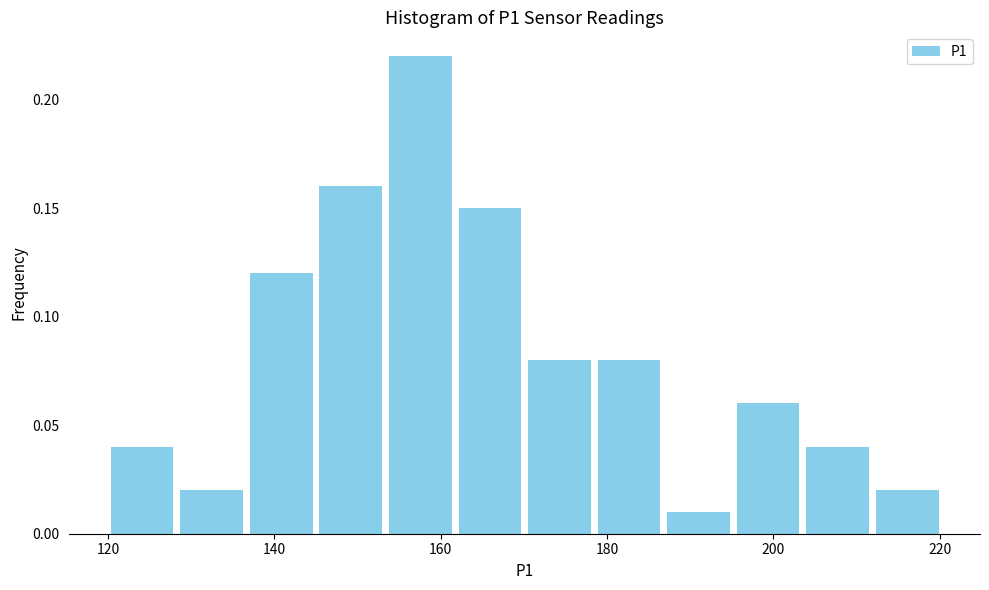

Reading left to right, transcribe this chart: for each bar, give the range it covers on the x-axis and its height. Neither the bar edges nor the heights are printed on the chart, so give them approximately, as read against the axes.

120 to 128: 0.04
128 to 136: 0.02
136 to 146: 0.12
146 to 154: 0.16
154 to 162: 0.22
162 to 170: 0.15
170 to 178: 0.08
178 to 186: 0.08
186 to 196: 0.01
196 to 204: 0.06
204 to 212: 0.04
212 to 220: 0.02